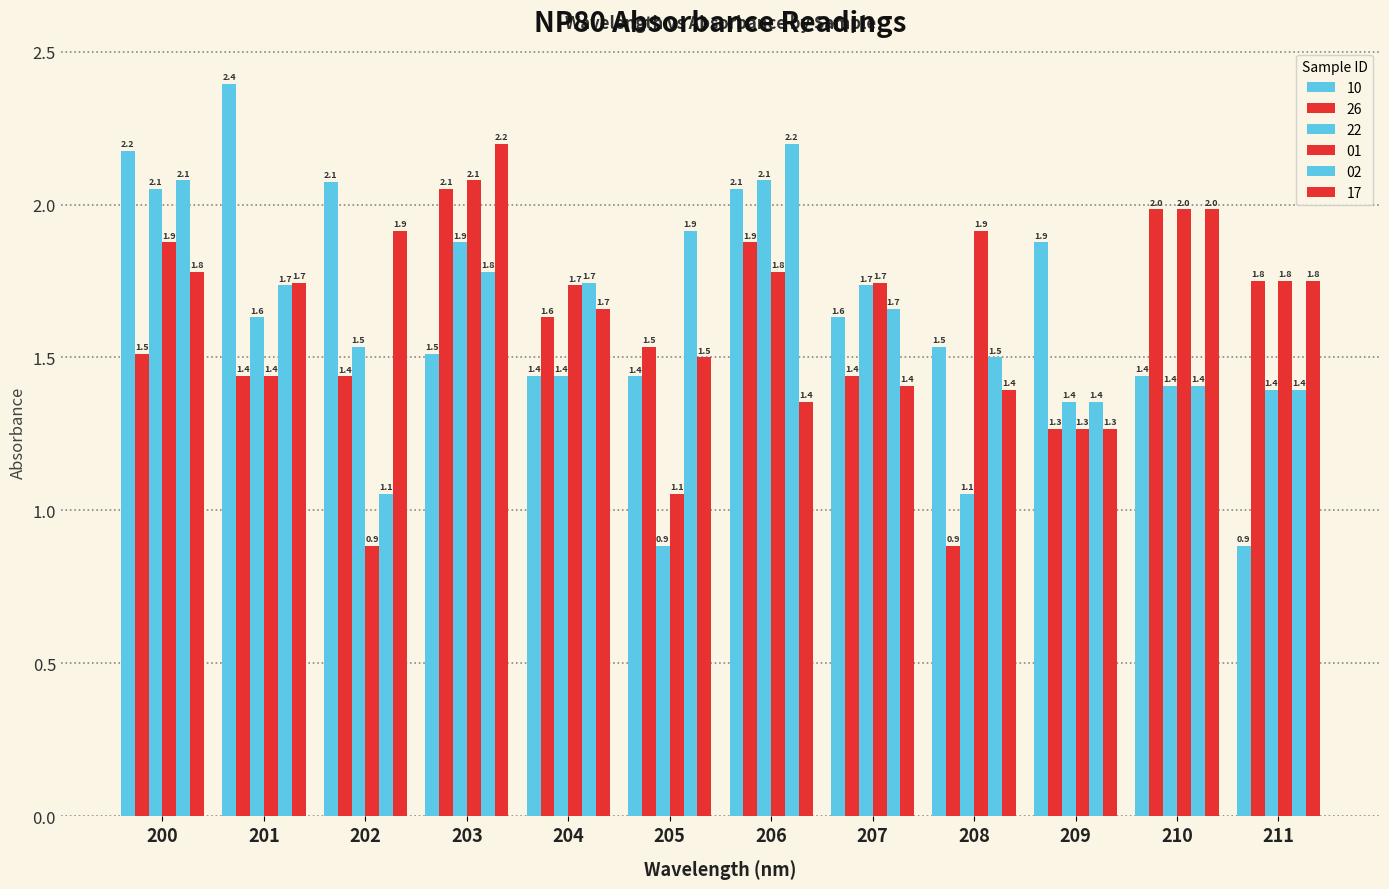

Which label corresponds to the largest value in the chart?

201